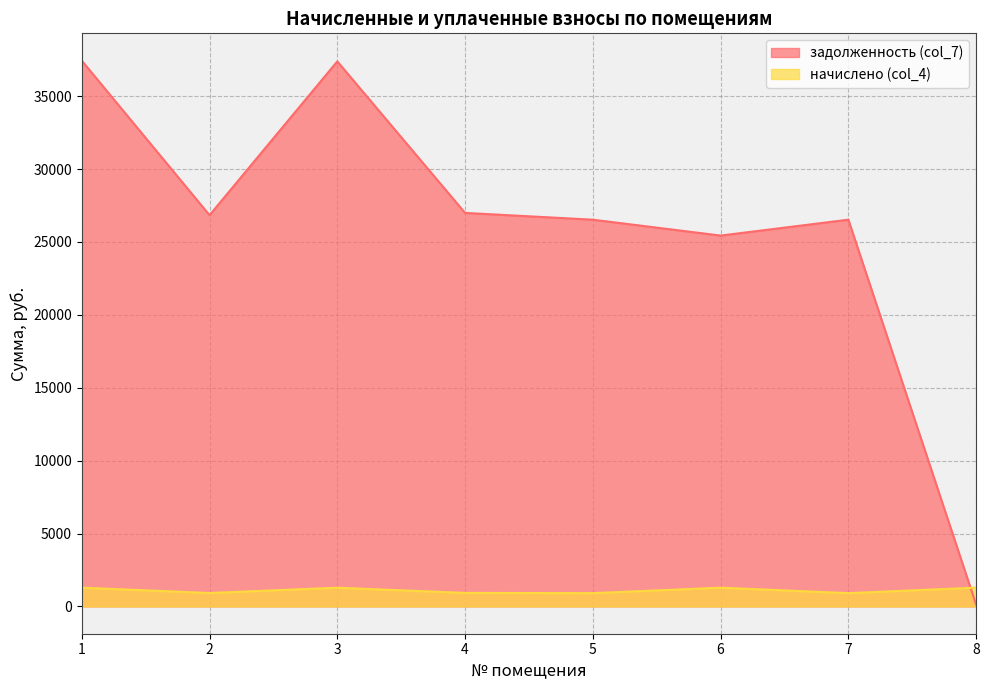

Is the value of задолженность (col_7) at 1 greater than the value of начислено (col_4) at 4?

Yes